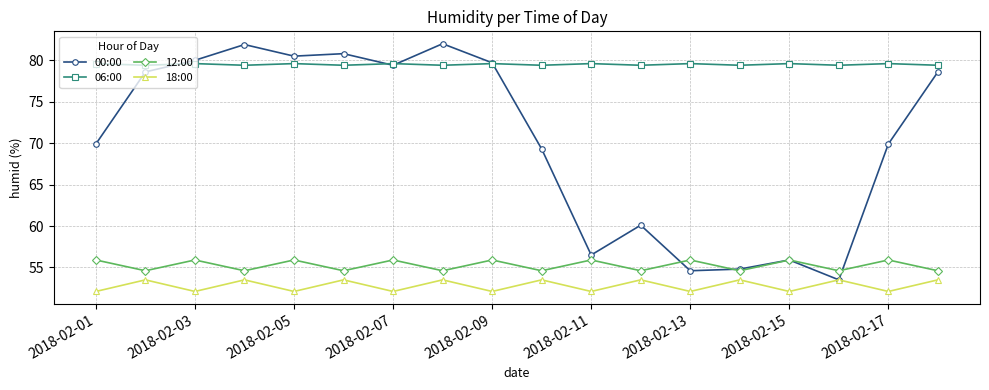

True or false: 12:00 and 18:00 intersect in this chart.

False